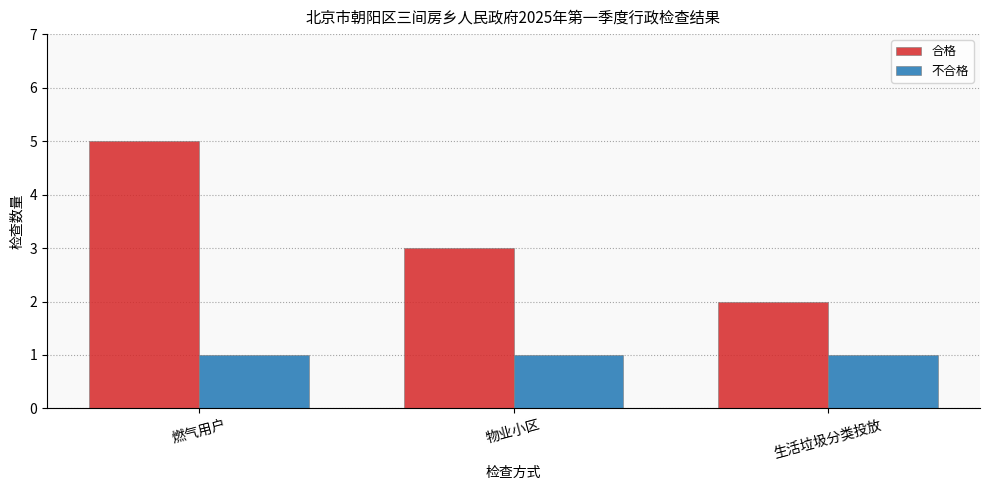

What is the label of the 1st bar from the right?

生活垃圾分类投放